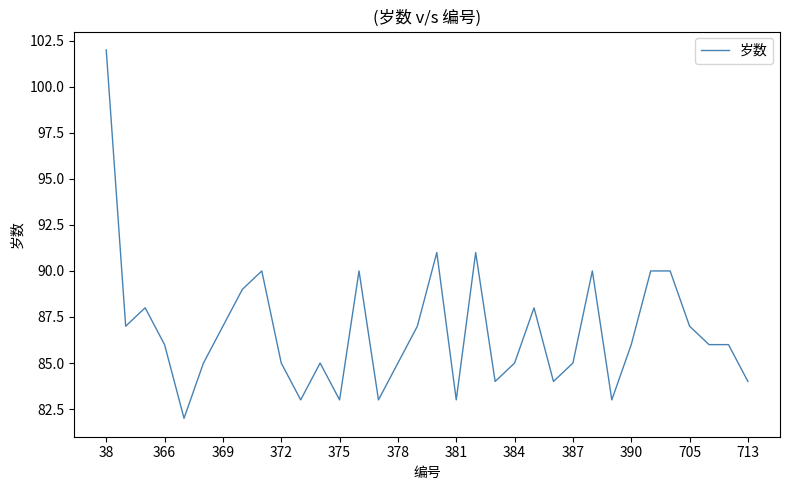

What is the minimum value shown in the chart?

82